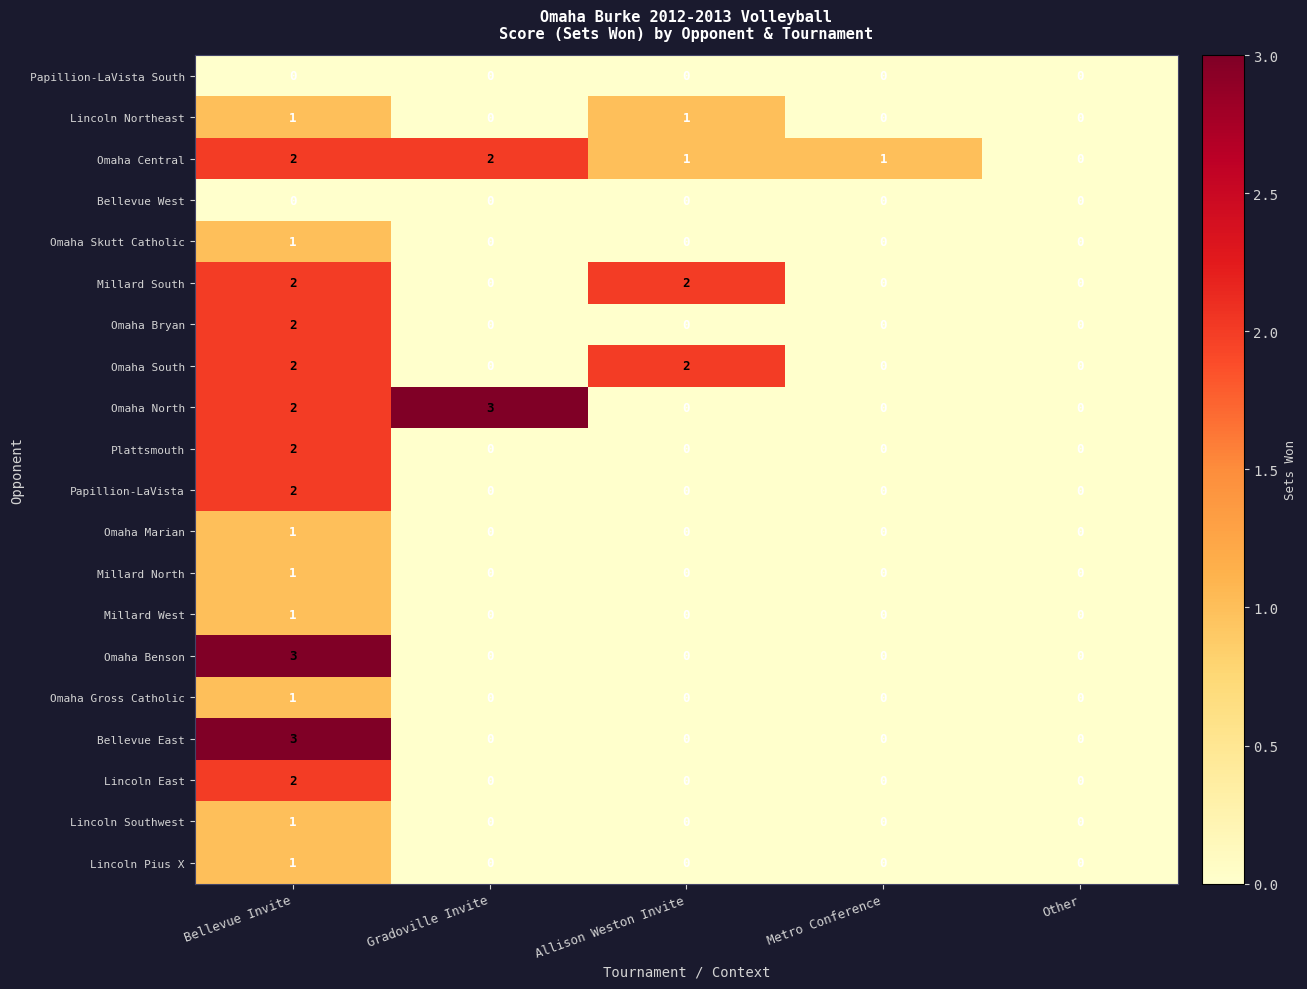

Count the Bellevue East values in the range 0 to 1.

4